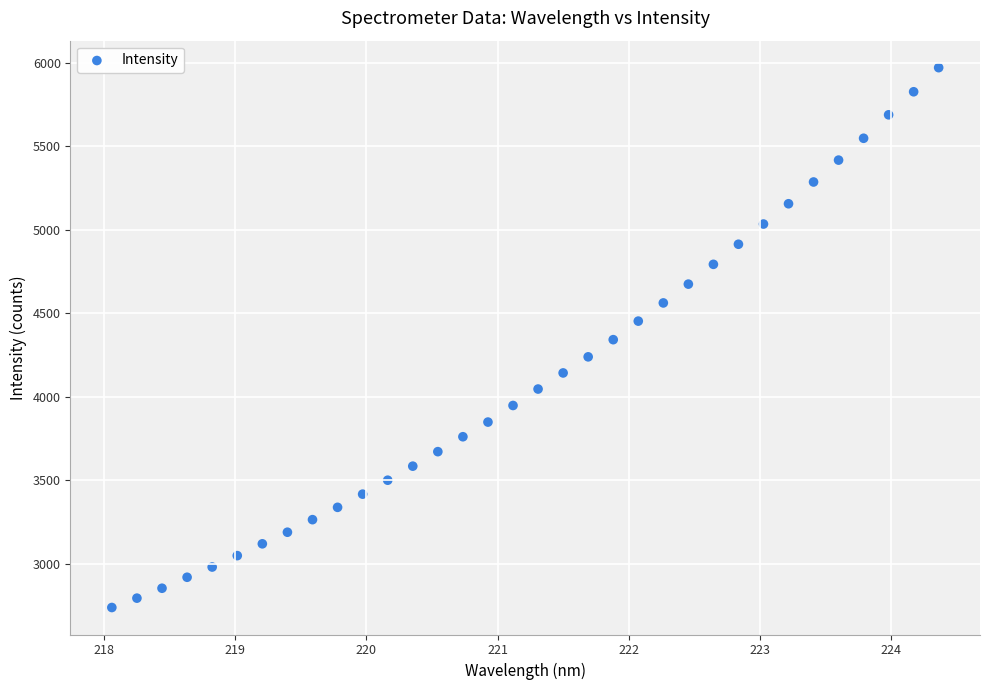

What is the range of X values (max minus min)?

6.3